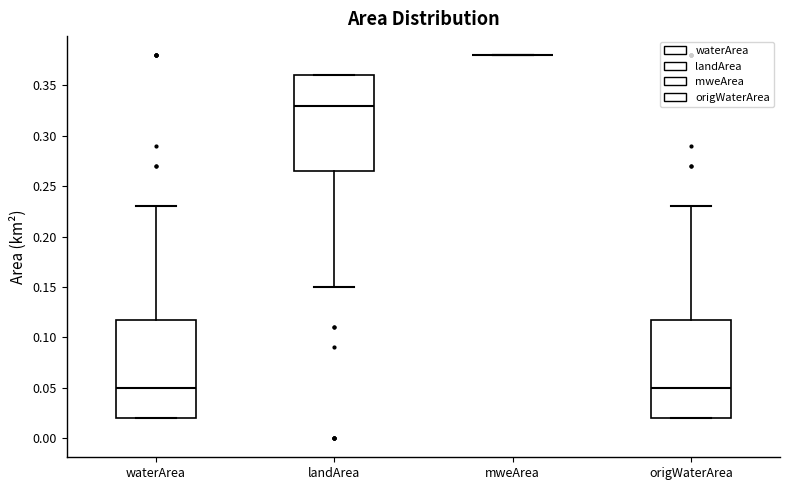

Where does the upper whisker of the box for waterArea end on the y-axis? The values are not printed on the chart, so give them approximately, as read against the axis.

0.230